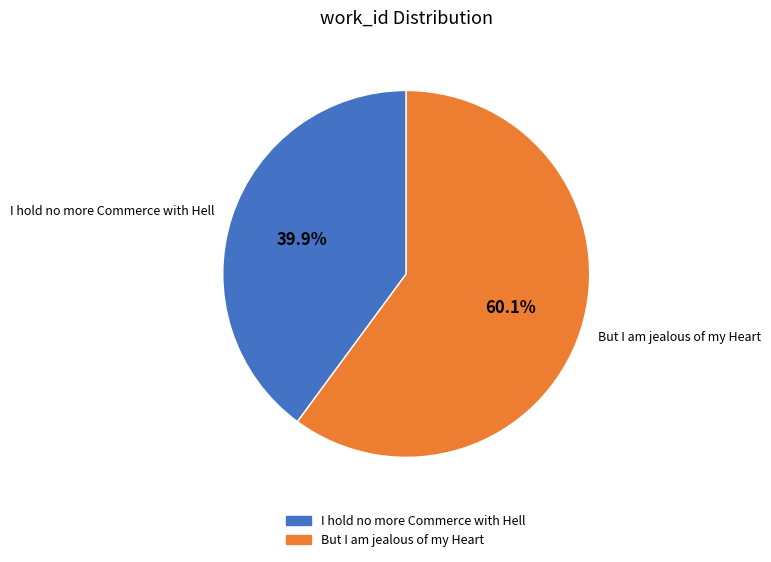

Is But I am jealous of my Heart the majority of the pie?

Yes